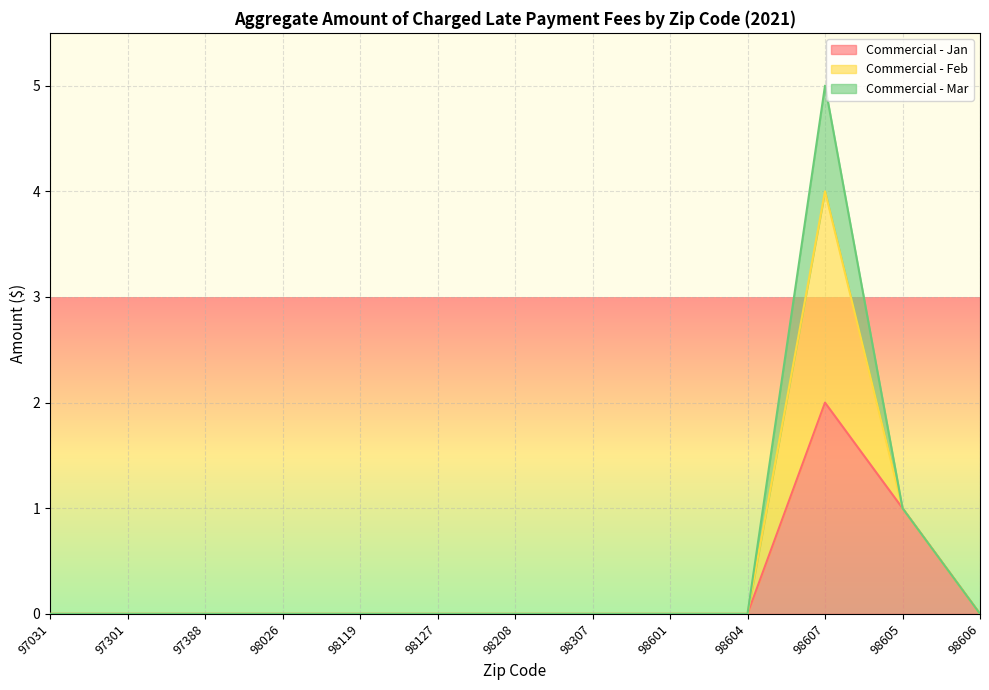

At which category is the sum across all series the highest?

98607